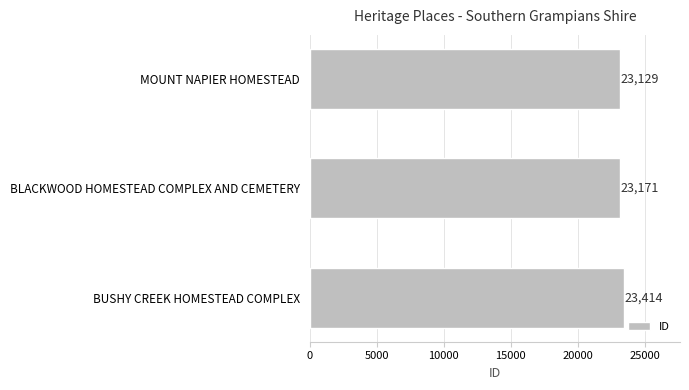

Approximately how many times larger is the value at BUSHY CREEK HOMESTEAD COMPLEX compared to BLACKWOOD HOMESTEAD COMPLEX AND CEMETERY?

1.0